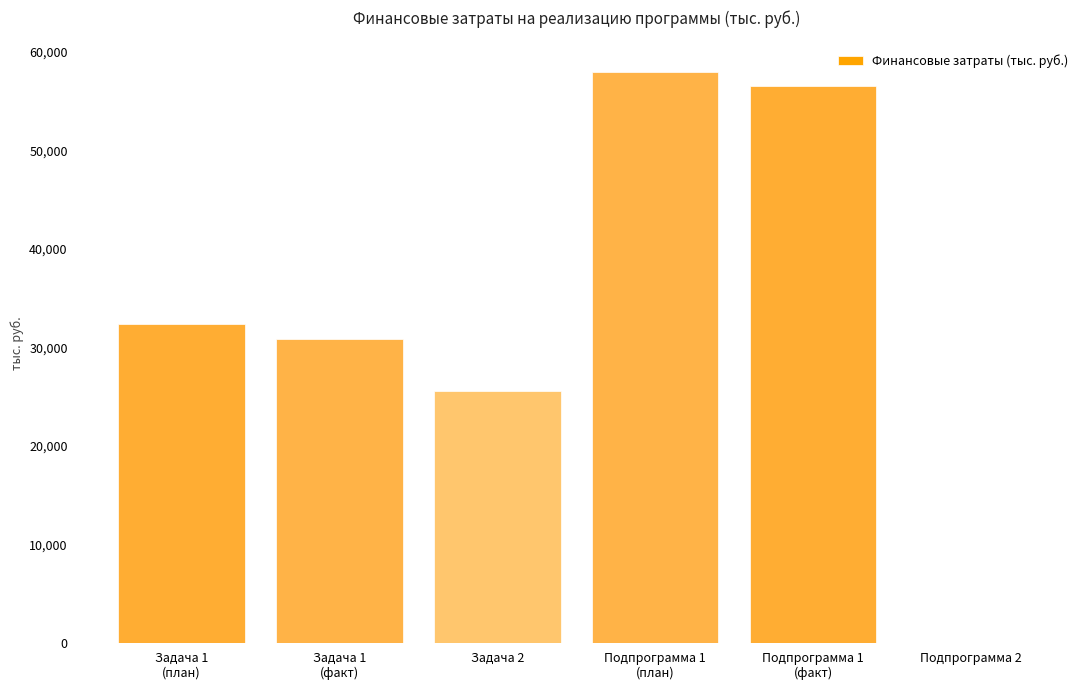

What is the greatest value displayed?

57958.2